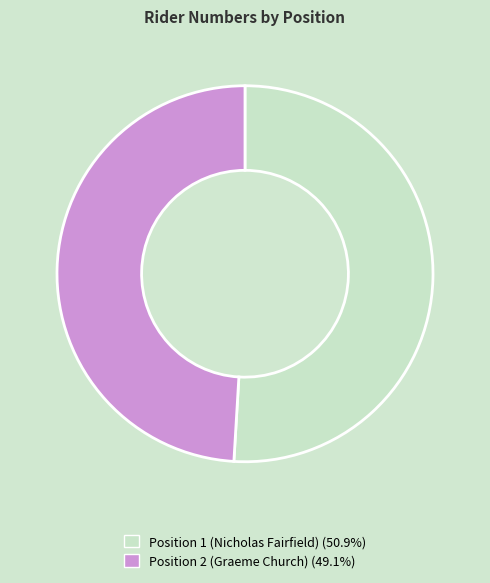

How many segments does this pie chart have?

2